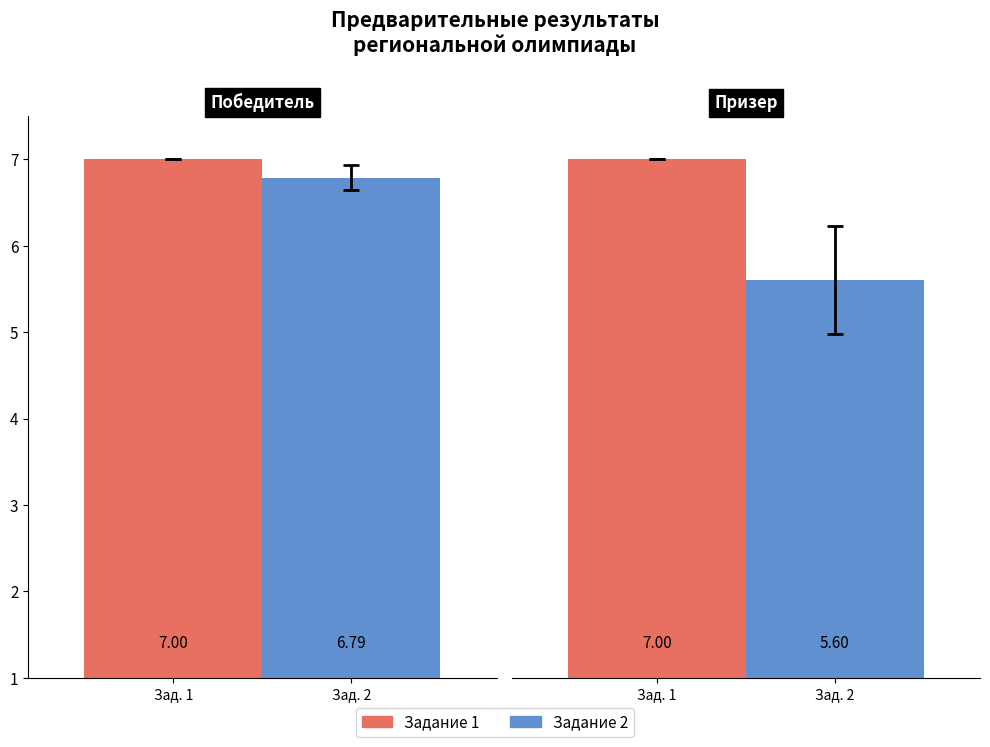

Between 1 and 2, which series saw the biggest shift?

Задание 2